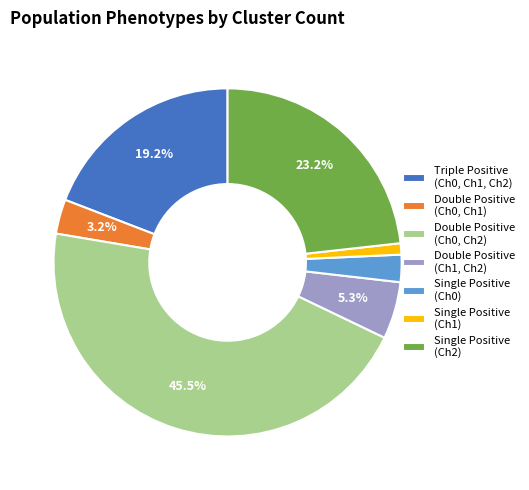

How many segments does this pie chart have?

7